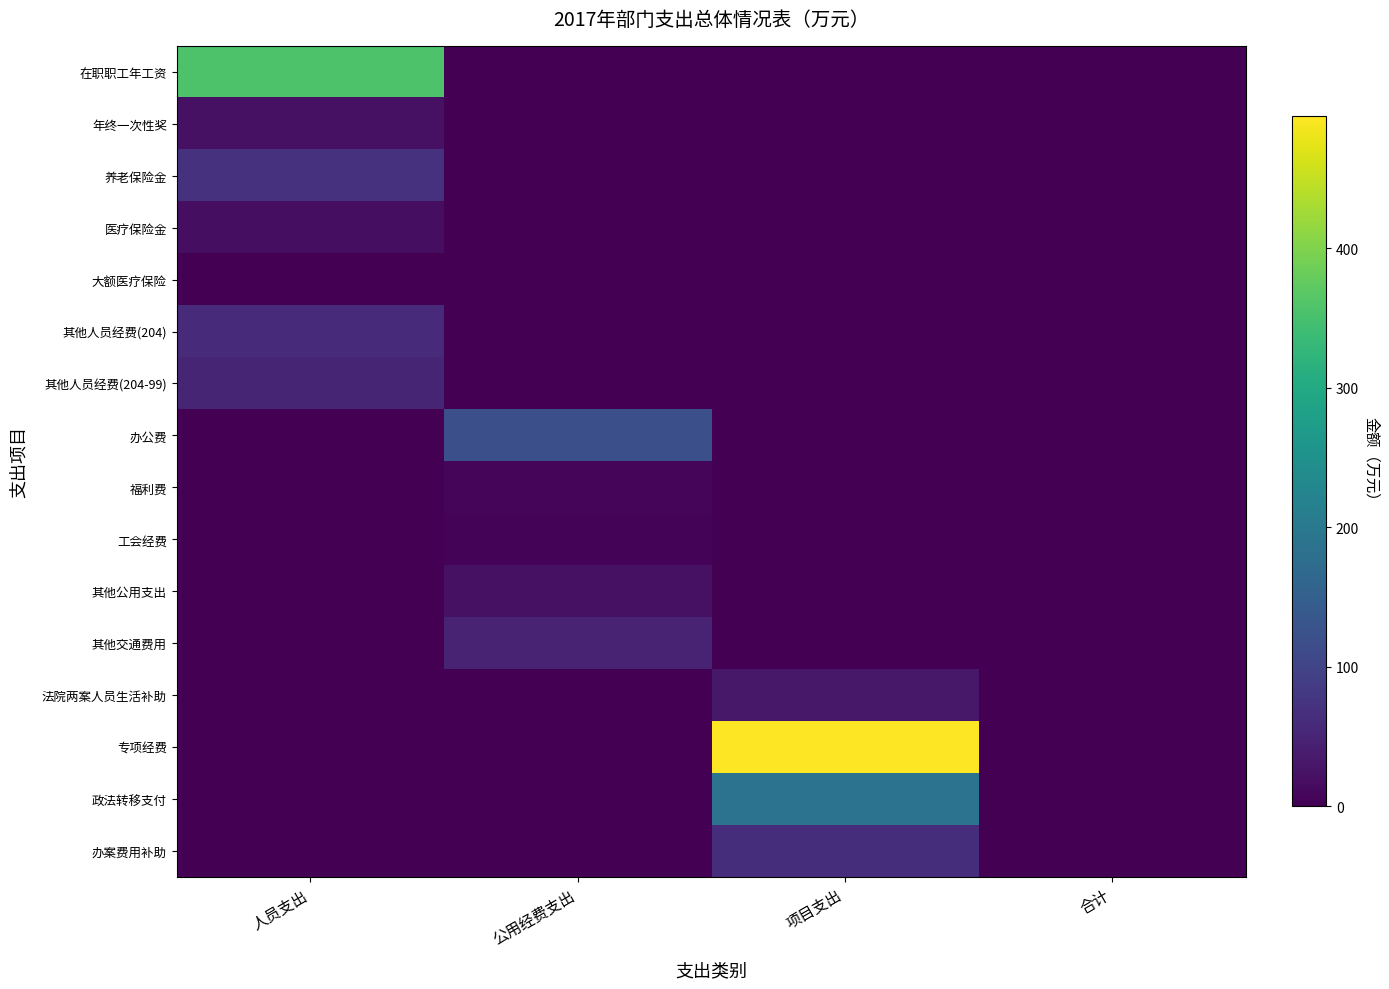

Reading left to right, what are all the values shown in this chart?

在职职工年工资: 人员支出=357.1	公用经费支出=0.0	项目支出=0.0	合计=0.0
年终一次性奖: 人员支出=21.4	公用经费支出=0.0	项目支出=0.0	合计=0.0
养老保险金: 人员支出=71.4	公用经费支出=0.0	项目支出=0.0	合计=0.0
医疗保险金: 人员支出=17.9	公用经费支出=0.0	项目支出=0.0	合计=0.0
大额医疗保险: 人员支出=0.3	公用经费支出=0.0	项目支出=0.0	合计=0.0
其他人员经费(204): 人员支出=59.8	公用经费支出=0.0	项目支出=0.0	合计=0.0
其他人员经费(204-99): 人员支出=52.0	公用经费支出=0.0	项目支出=0.0	合计=0.0
办公费: 人员支出=0.0	公用经费支出=121.6	项目支出=0.0	合计=0.0
福利费: 人员支出=0.0	公用经费支出=6.4	项目支出=0.0	合计=0.0
工会经费: 人员支出=0.0	公用经费支出=5.1	项目支出=0.0	合计=0.0
其他公用支出: 人员支出=0.0	公用经费支出=23.0	项目支出=0.0	合计=0.0
其他交通费用: 人员支出=0.0	公用经费支出=46.5	项目支出=0.0	合计=0.0
法院两案人员生活补助: 人员支出=0.0	公用经费支出=0.0	项目支出=31.0	合计=0.0
专项经费: 人员支出=0.0	公用经费支出=0.0	项目支出=494.6	合计=0.0
政法转移支付: 人员支出=0.0	公用经费支出=0.0	项目支出=189.0	合计=0.0
办案费用补助: 人员支出=0.0	公用经费支出=0.0	项目支出=65.0	合计=0.0